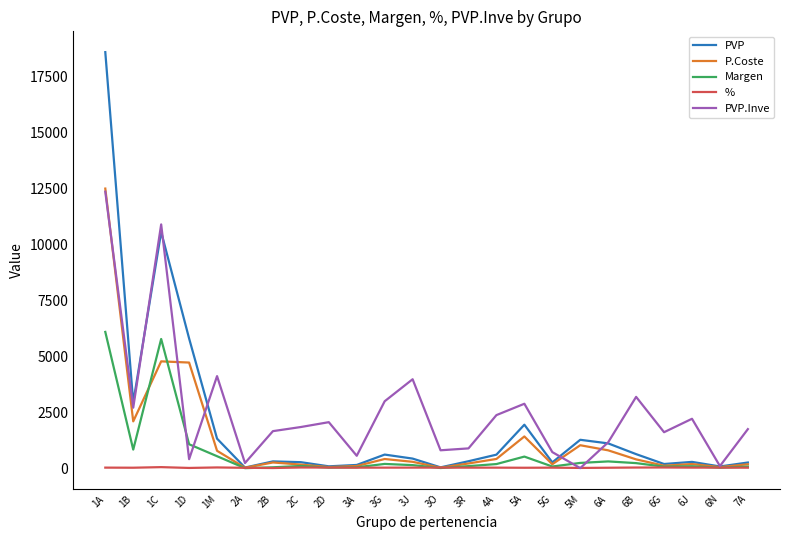

True or false: P.Coste has more than 2 points higher than both neighbors.

True